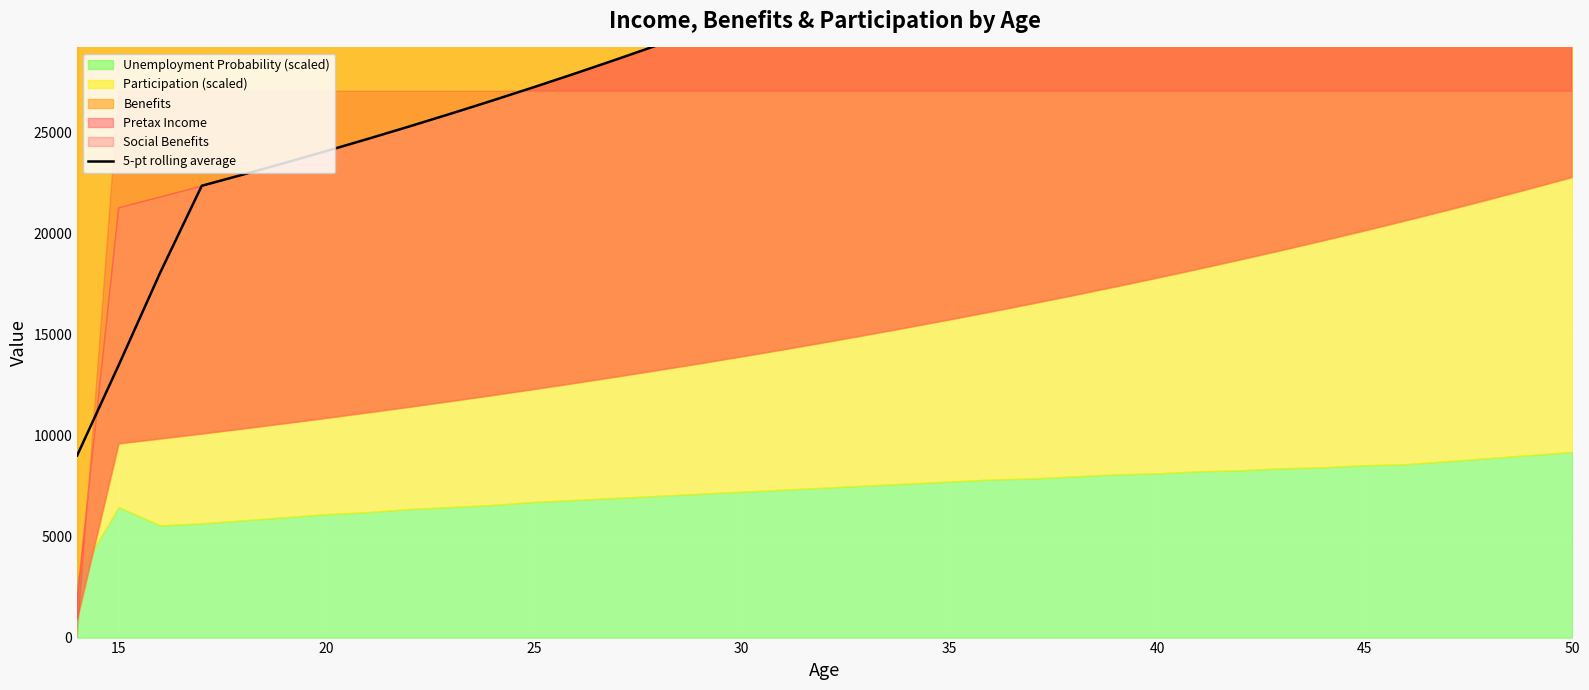

What is the sum of all values?

1186068.8